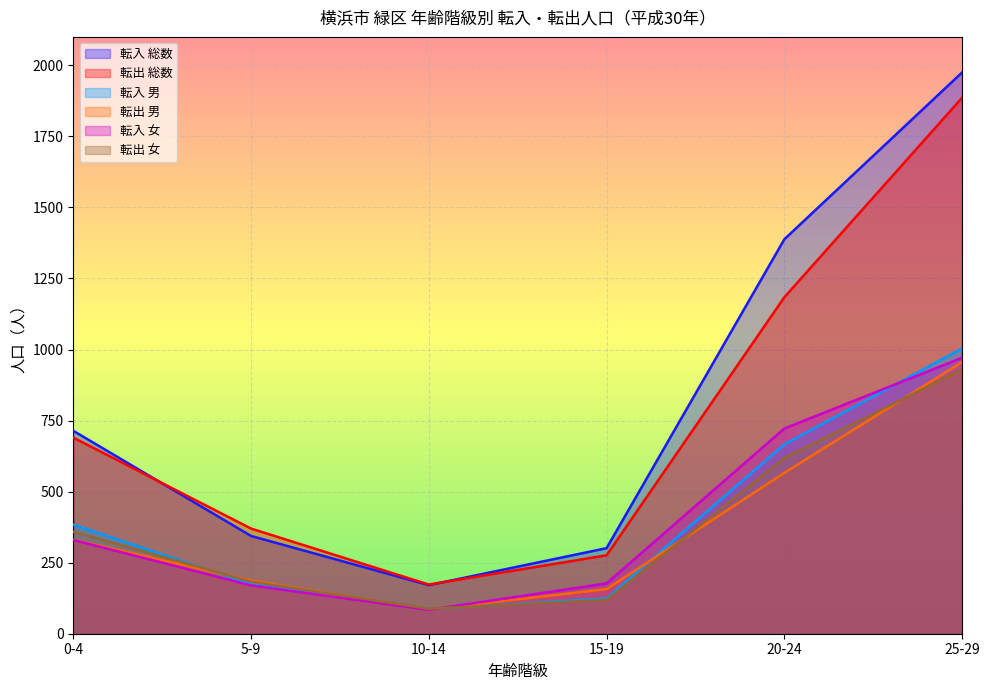

In 転出 女, how many points are higher than both neighbors (excluding endpoints)?

0